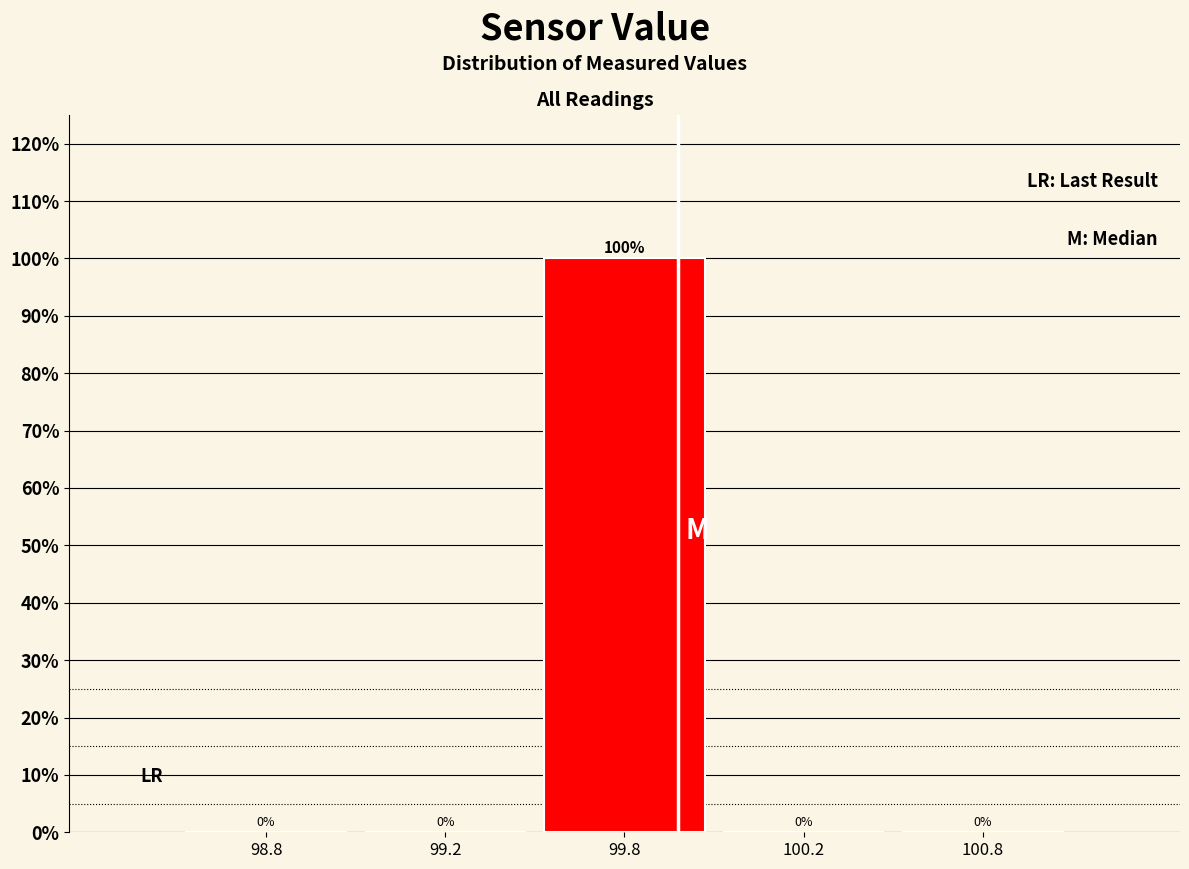

Reading right to left, list all the values displayed in this chart.

100.8=0	100.2=0	99.8=100	99.2=0	98.8=0